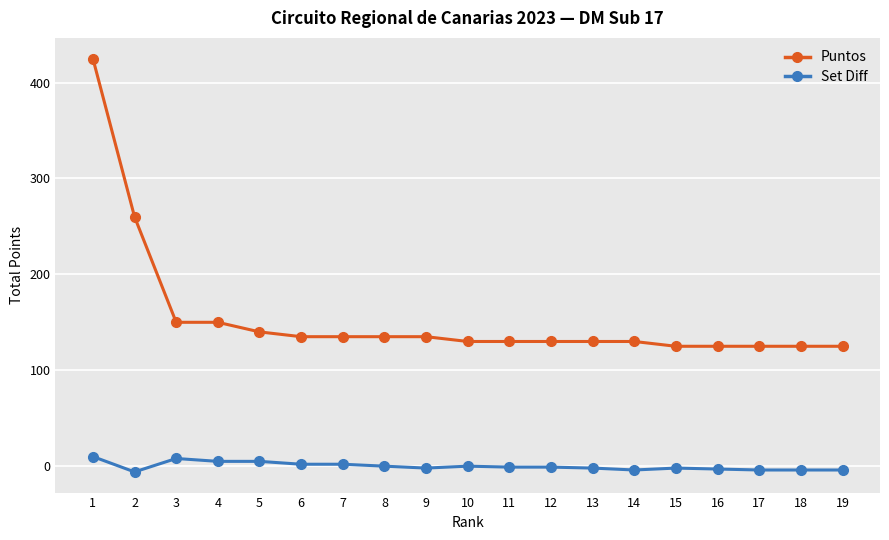

At which category is the sum across all series the highest?

1